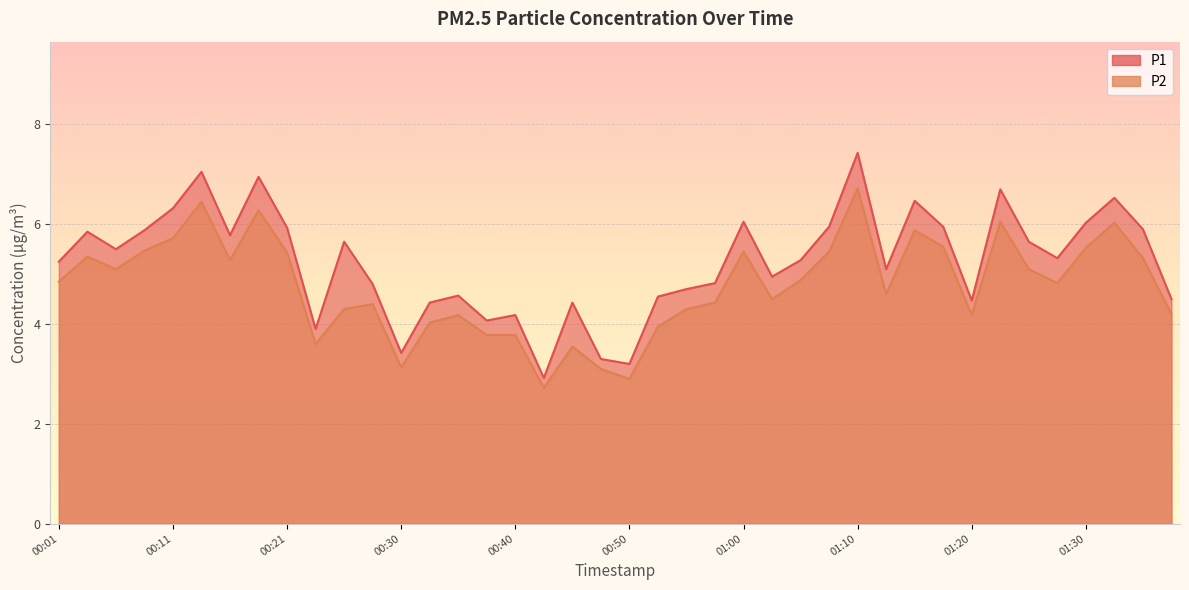

Which label corresponds to the smallest value in the chart?

00:43